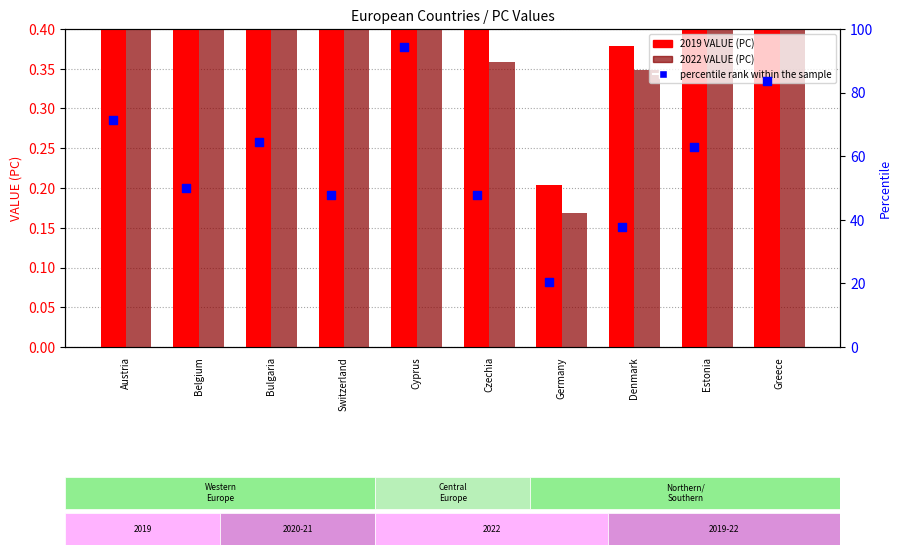

What is the change in value from Bulgaria to Denmark?

-26.6